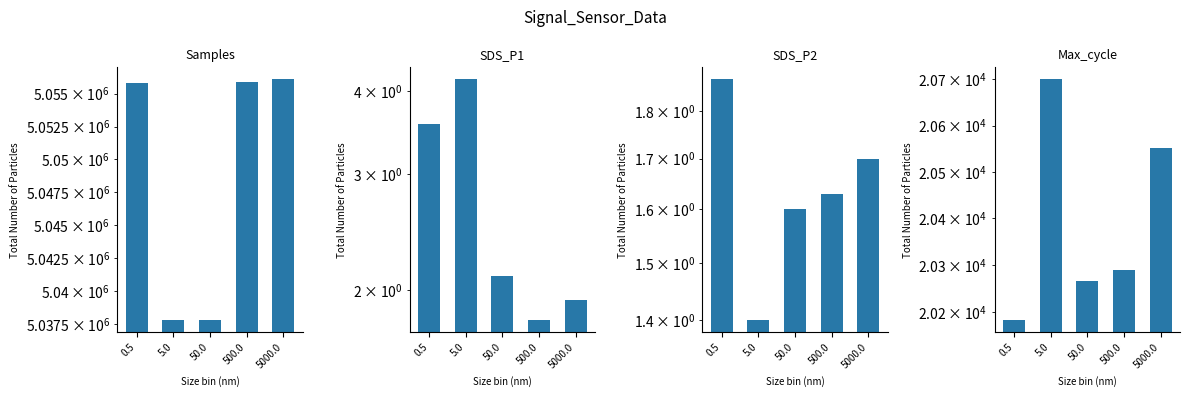

Which has a higher value, 5.0 or 0.5?

0.5